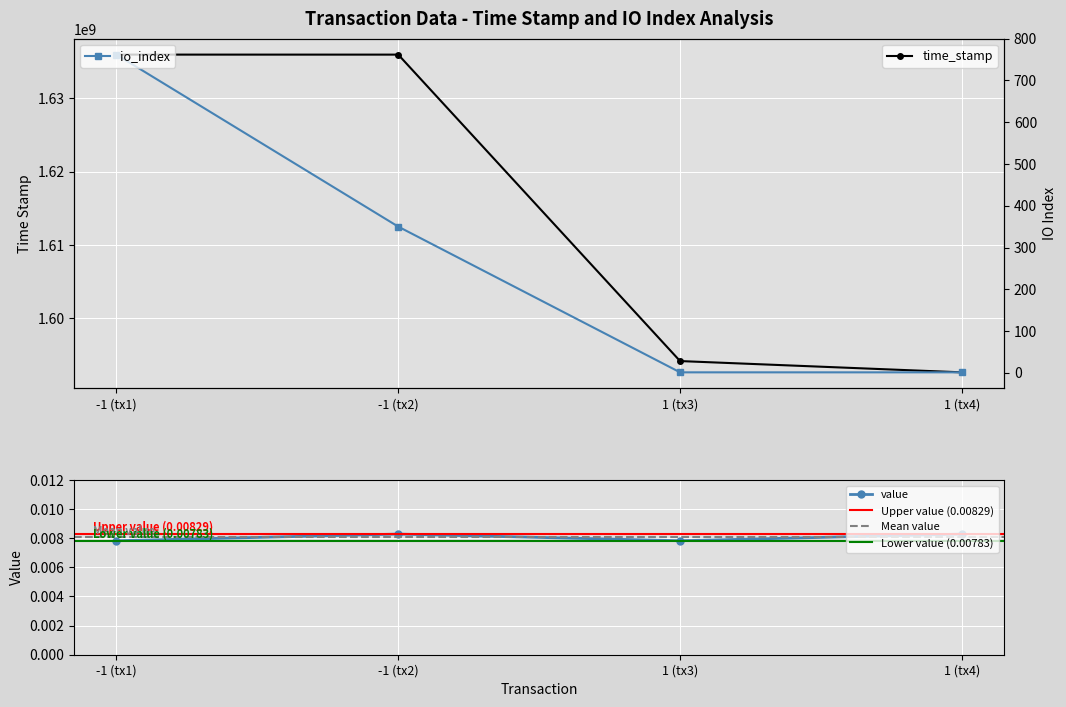

In value, how many points are lower than both neighbors (excluding endpoints)?

1